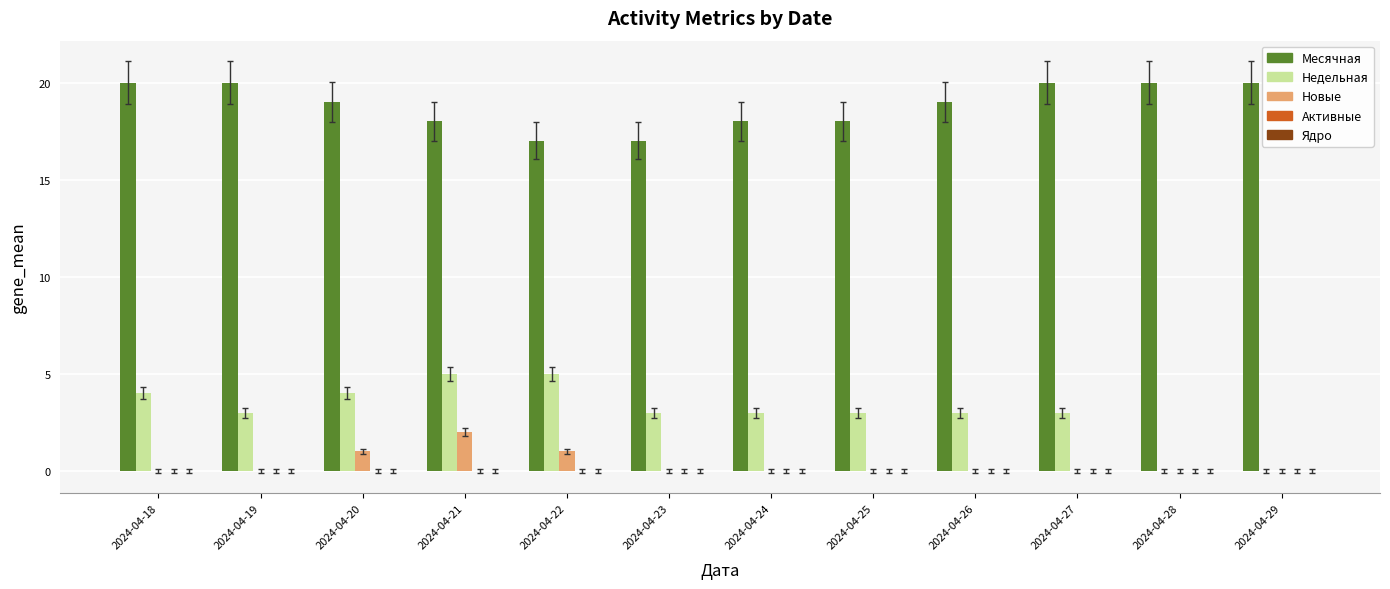

Is it true that Недельная equals 4 at 2024-04-26?

False